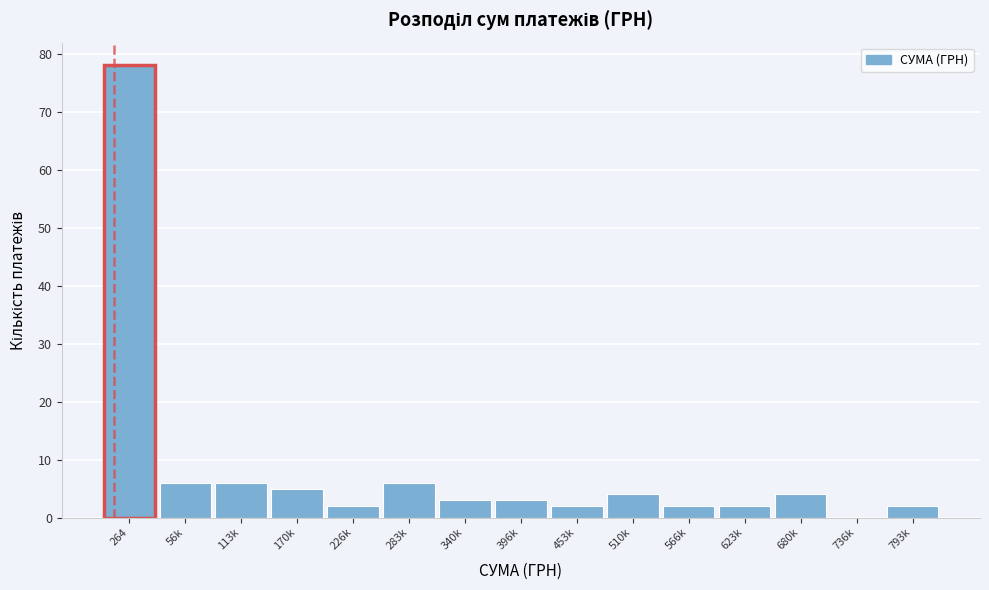

Reading left to right, extract all data points from this chart.

264=78	56k=6	113k=6	170k=5	226k=2	283k=6	340k=3	396k=3	453k=2	510k=4	566k=2	623k=2	680k=4	736k=0	793k=2